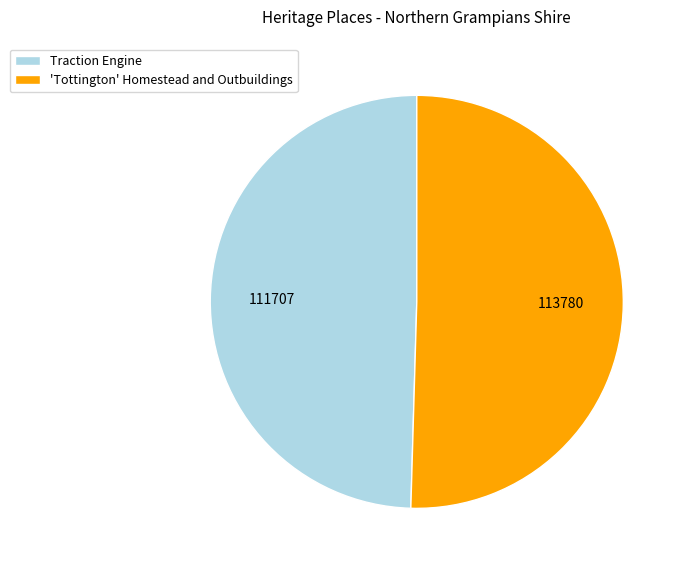

Between 'Tottington' Homestead and Outbuildings and Traction Engine, which is larger?

'Tottington' Homestead and Outbuildings